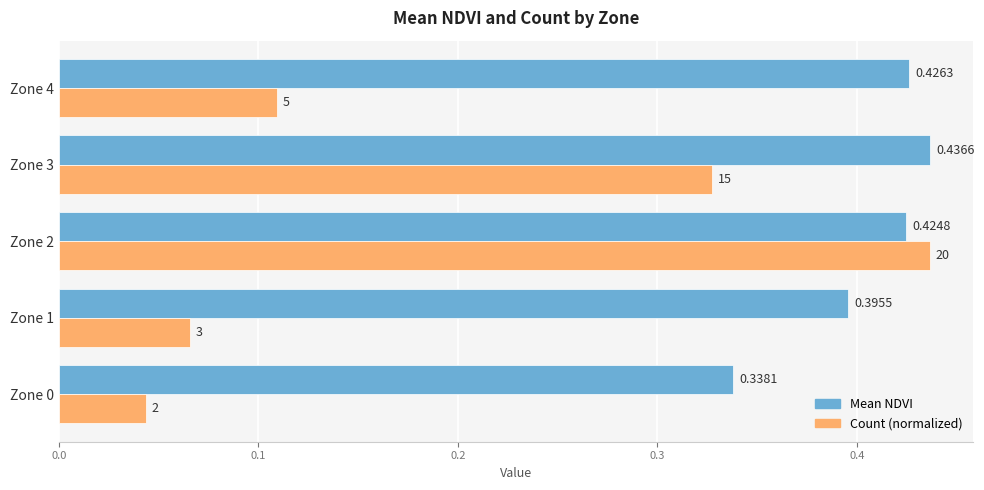

Which series has the largest total across all categories?

Mean NDVI